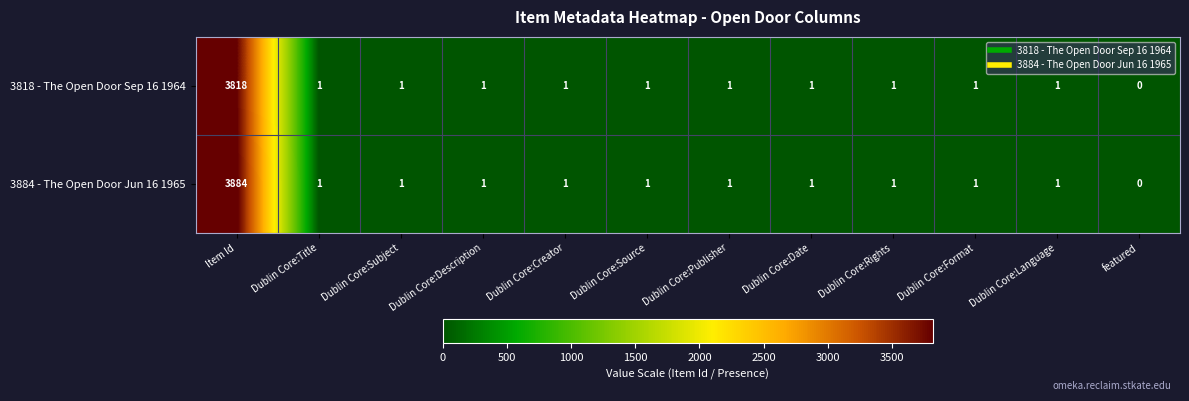

Which series has the largest range (max minus min)?

3884 - The Open Door Jun 16 1965